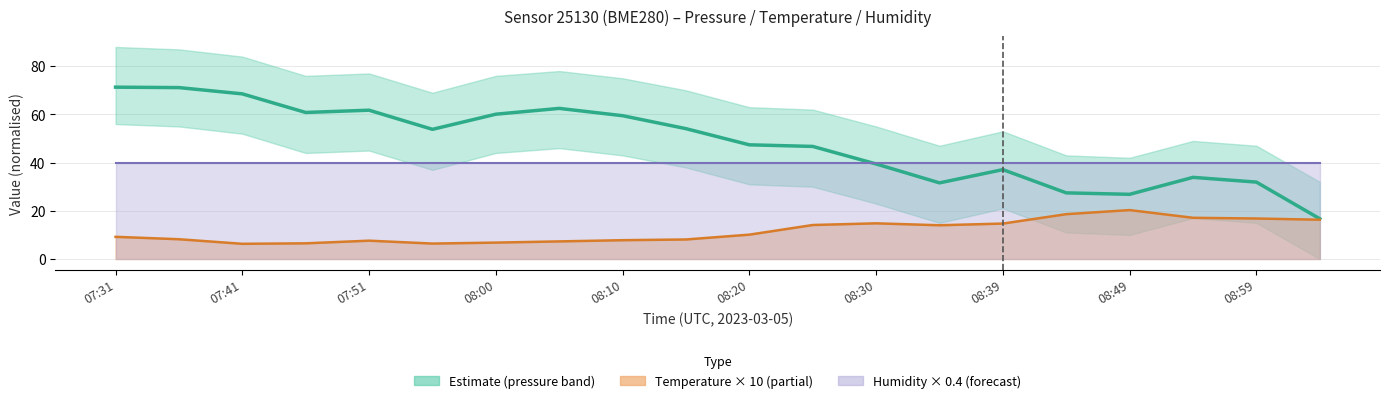

Reading left to right, list all the values displayed in this chart.

71.3	71.1	68.5	60.8	61.8	53.8	60.1	62.5	59.5	54.1	47.4	46.7	39.4	31.6	37.1	27.4	26.8	33.9	31.9	16.7